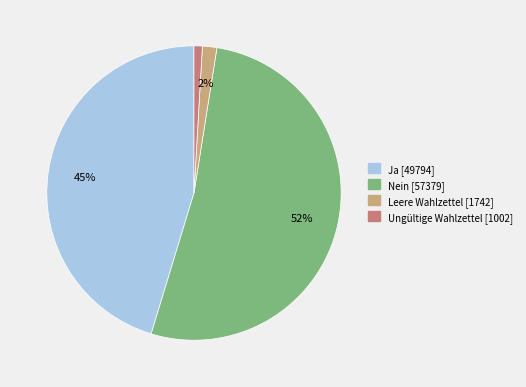

Is it true that Ja is 45% of the pie?

True